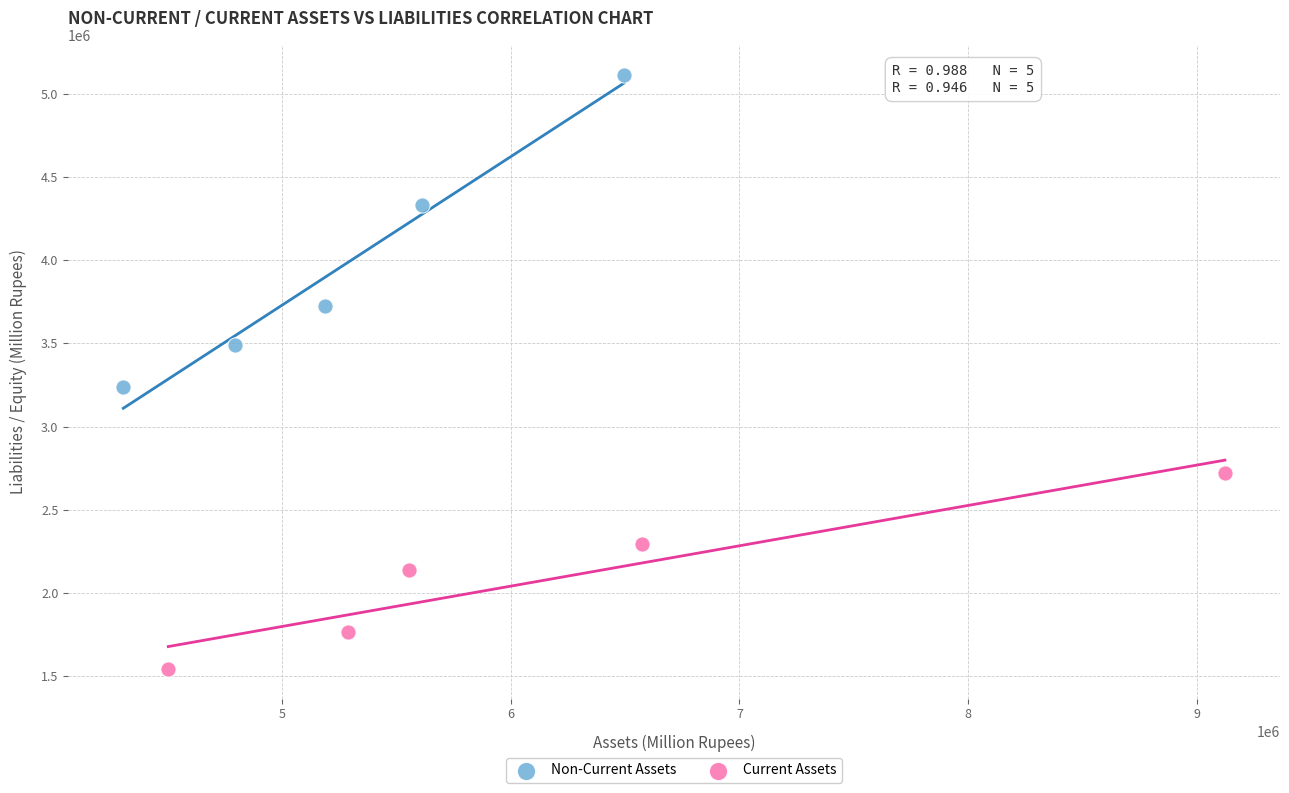

What are all the series names shown in the legend?

Non-Current Assets, Current Assets